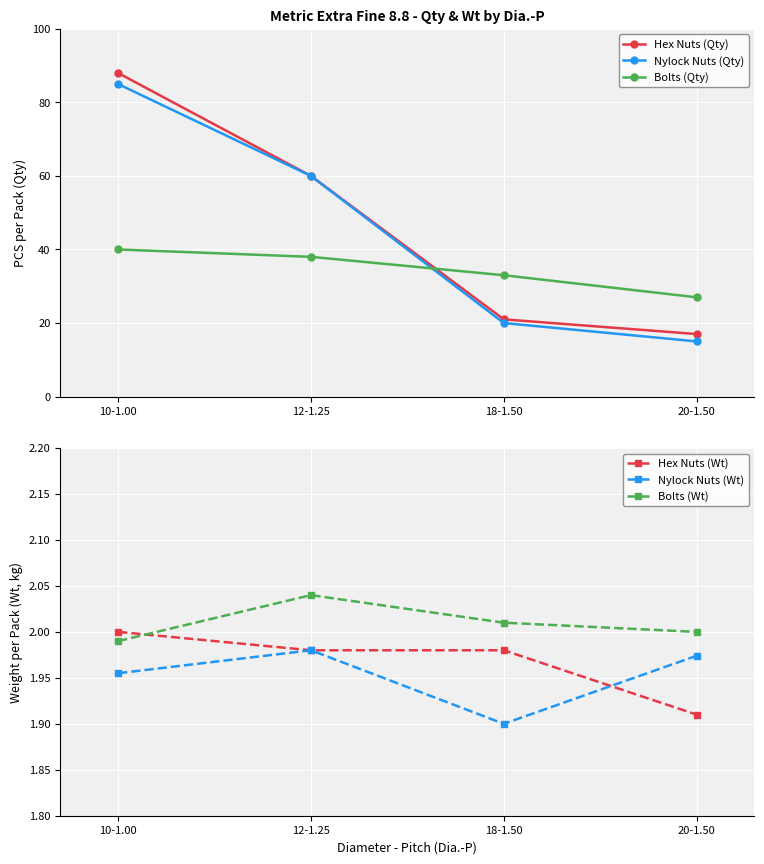

What is the highest value of the Hex Nuts (Qty) series?

88